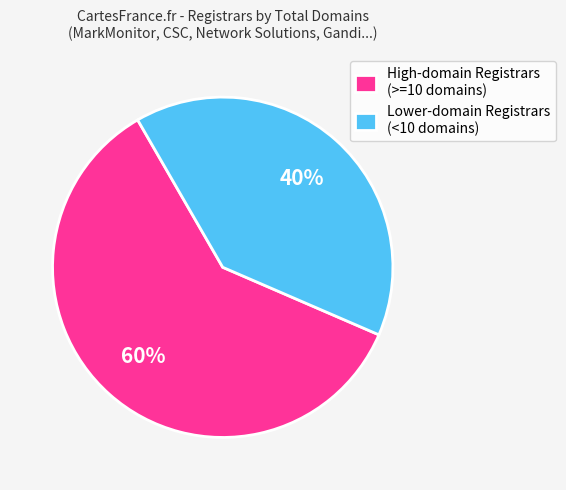

Which category has the biggest portion of the pie?

High-domain Registrars (>=10 domains)